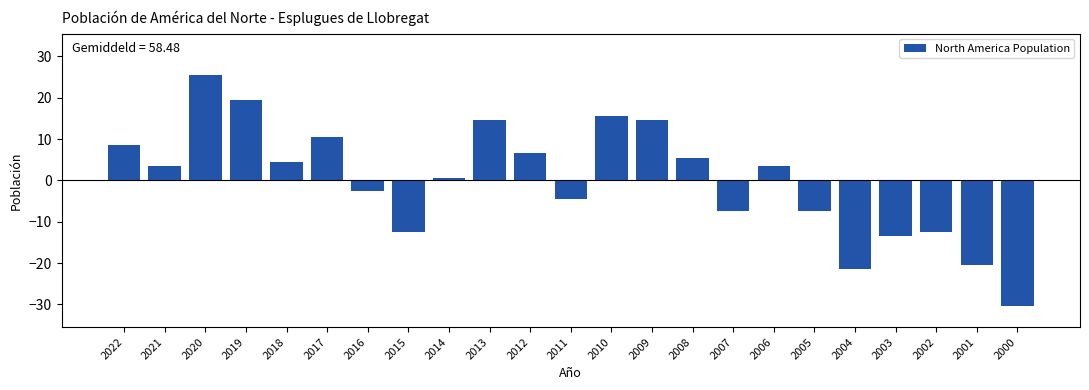

Reading left to right, extract all data points from this chart.

8.5	3.5	25.5	19.5	4.5	10.5	-2.5	-12.5	0.5	14.5	6.5	-4.5	15.5	14.5	5.5	-7.5	3.5	-7.5	-21.5	-13.5	-12.5	-20.5	-30.5